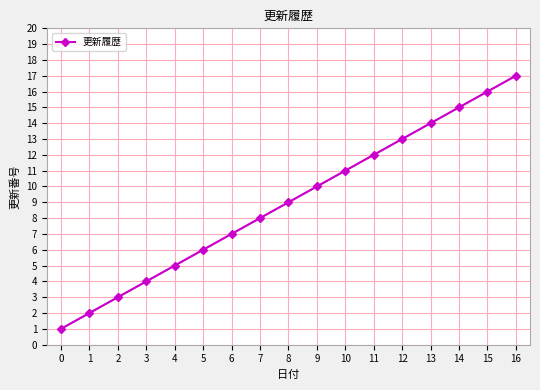

What is the difference between the second highest and minimum values?

15